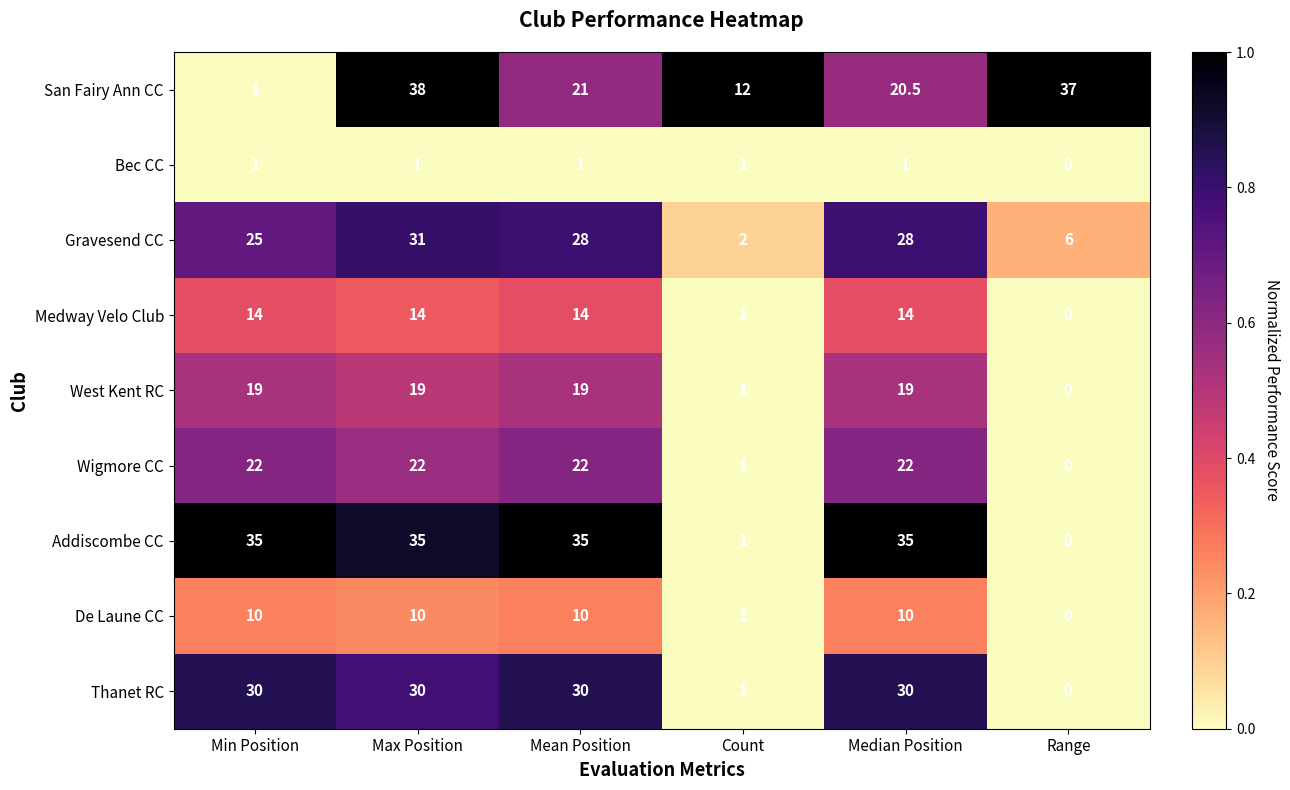

The Wigmore CC series shows 22.0 at Mean Position. True or false?

True